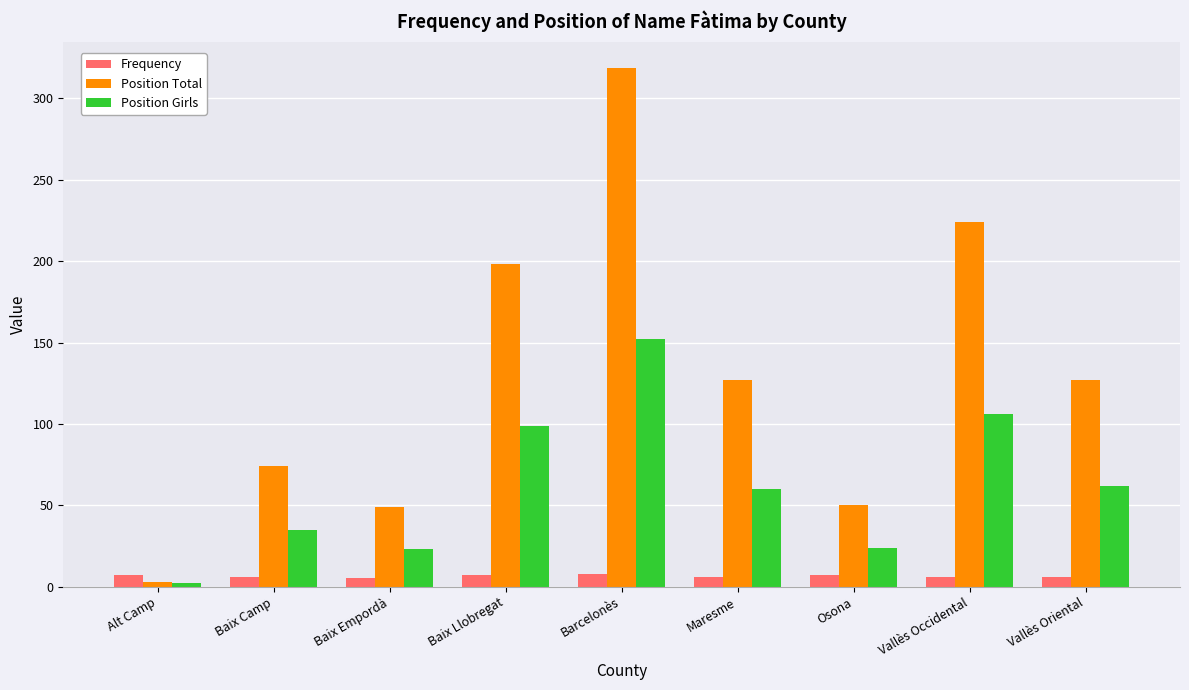

At Barcelonès, list the series in order from largest to smallest.

Position Total, Position Girls, Frequency